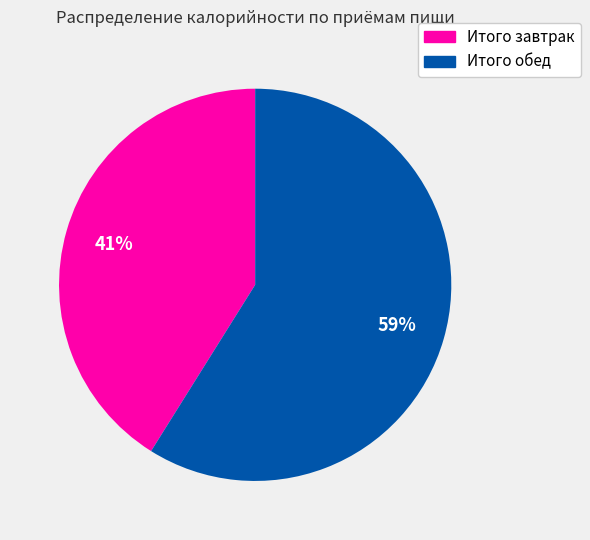

To the nearest percent, what is the combined percentage of Итого завтрак and Итого обед?

100%